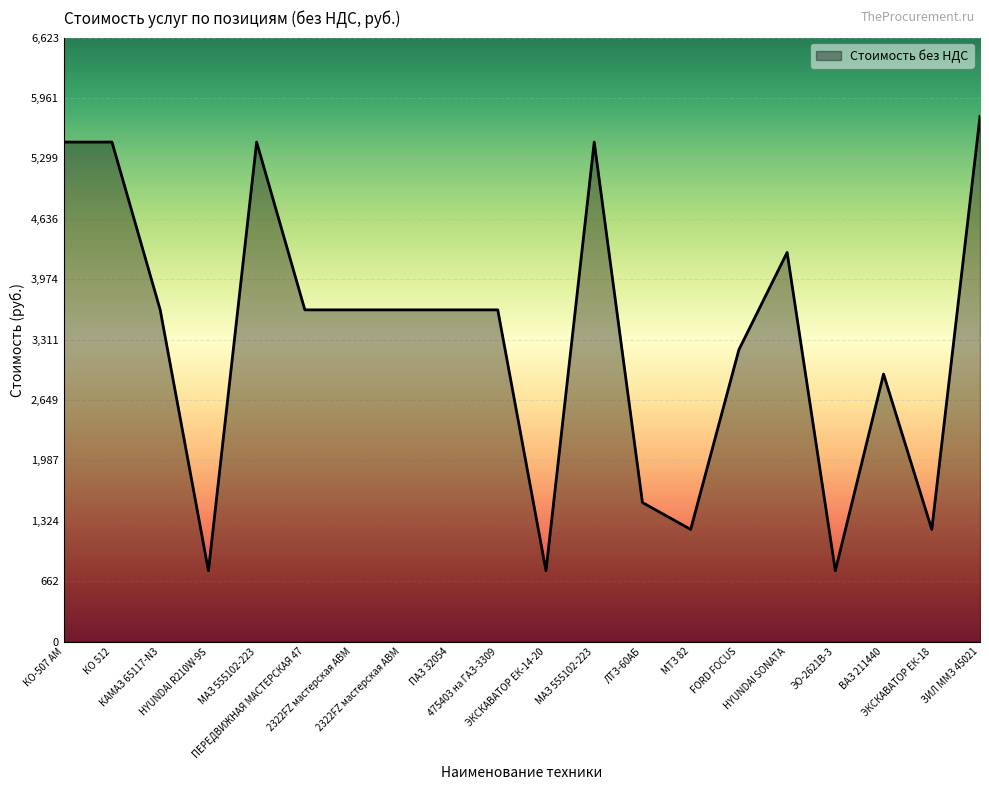

Does the chart have visible grid lines?

Yes